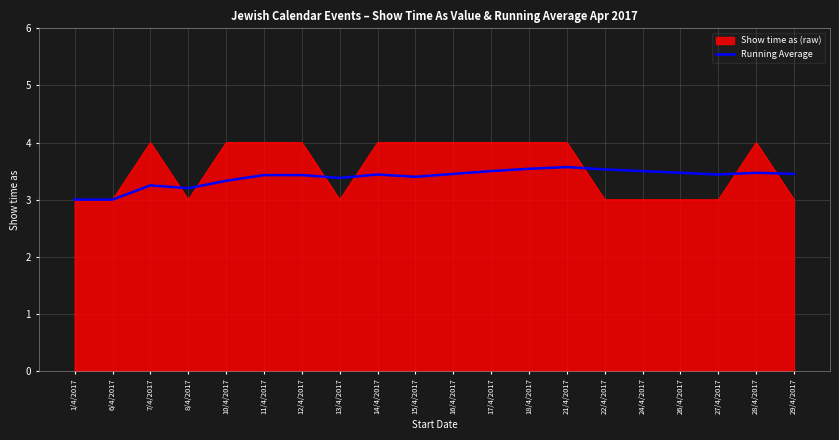

How many lines are shown in the chart?

2